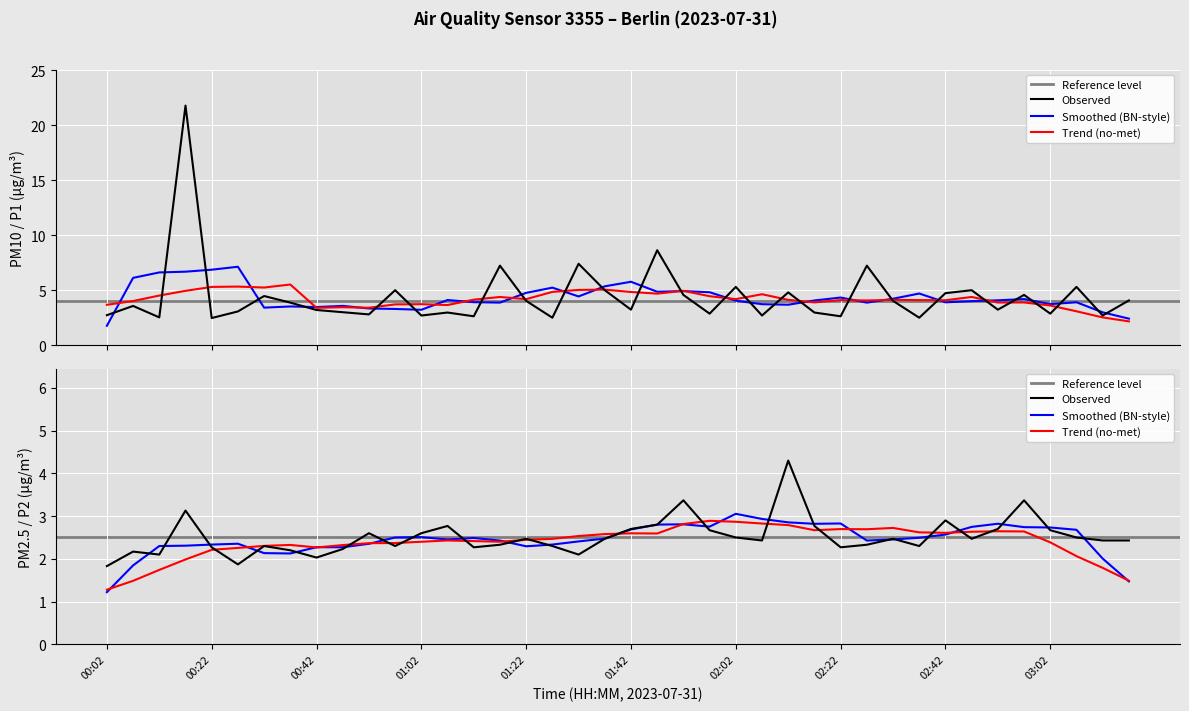

What is the spread (max minus min) of values at 00:57?

2.7